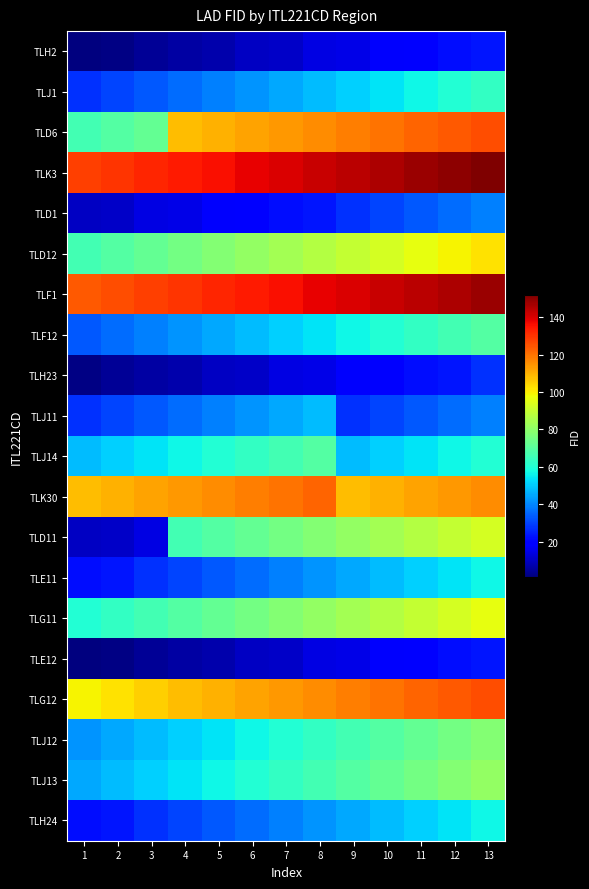

Which series has the largest total across all categories?

TLK3